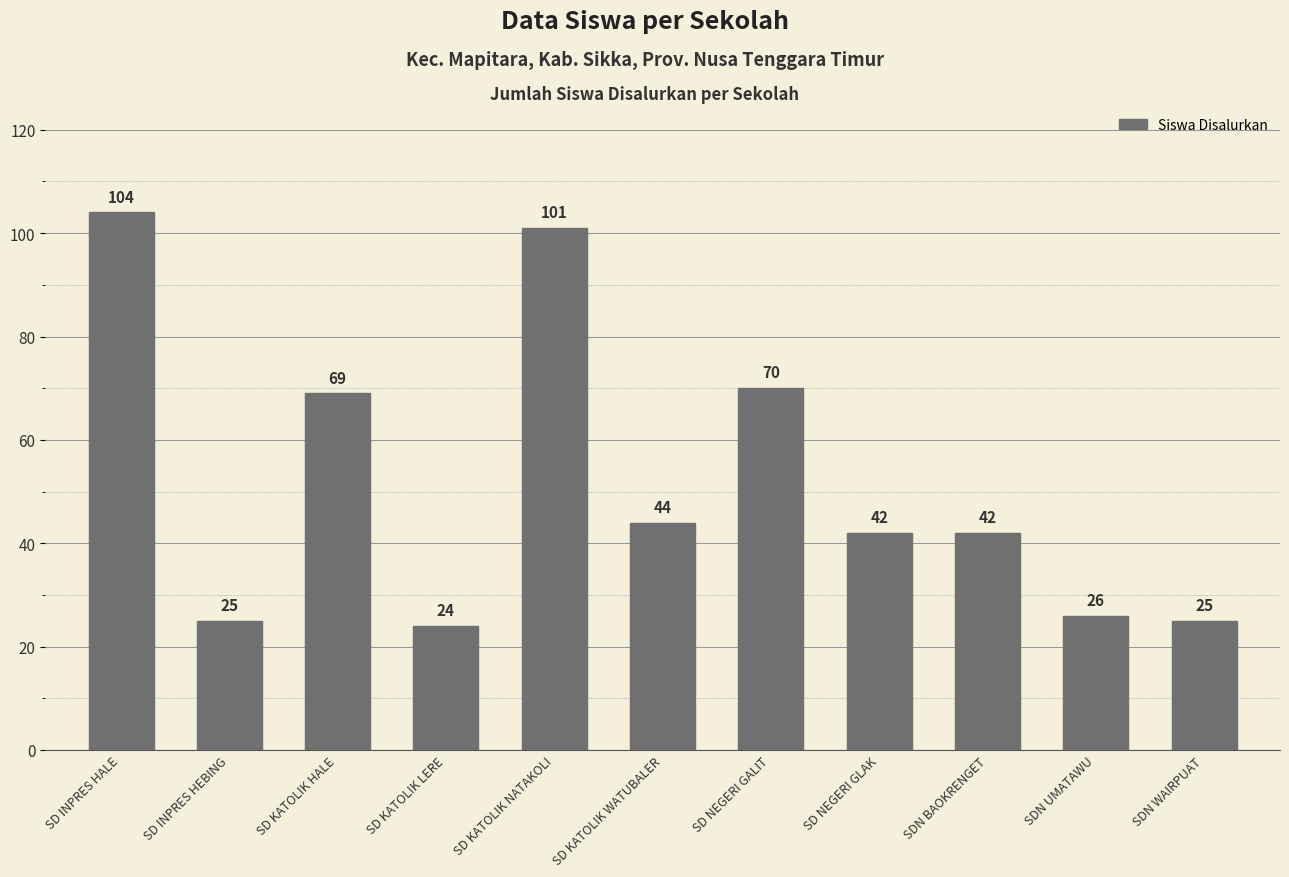

What is the difference between the maximum and second lowest values?

79